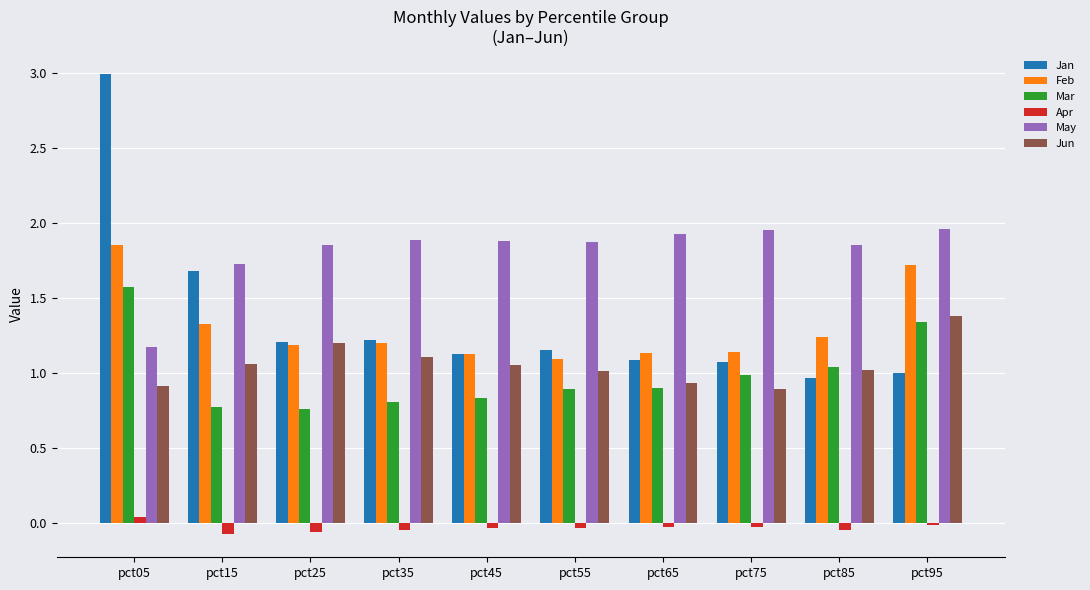

Which series has the largest total across all categories?

May